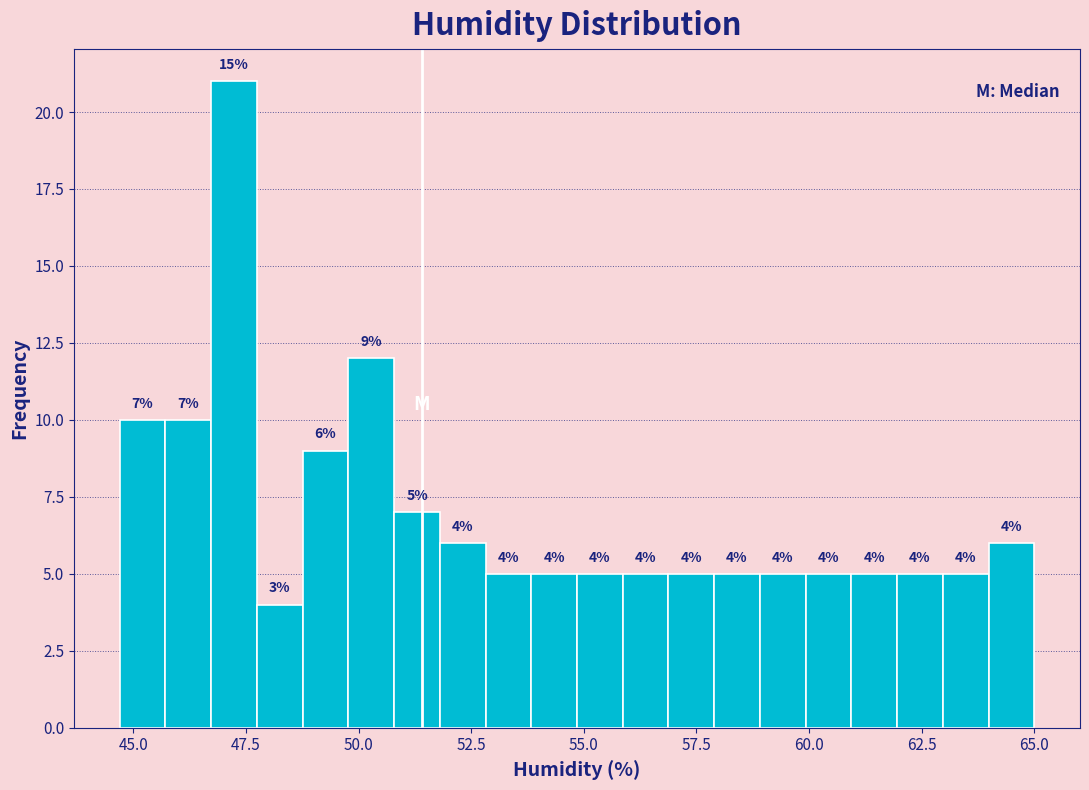

Read against the x-axis, roughly where is the centre of the tallest bar?

47.0